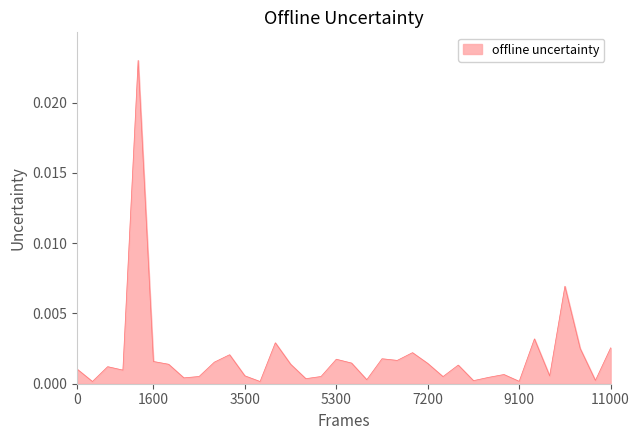

How many lines are shown in the chart?

1